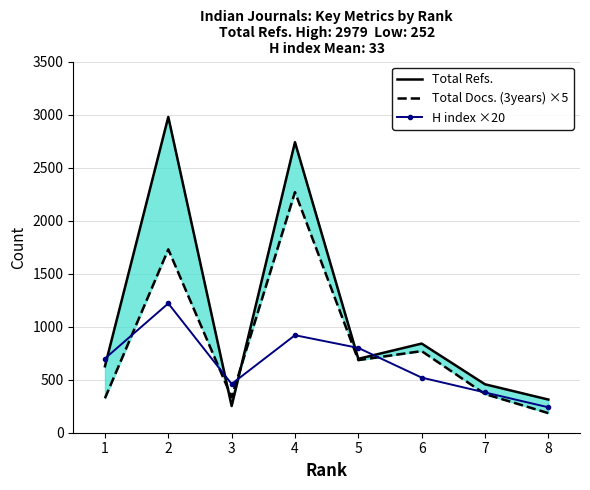

Reading right to left, list all the values displayed in this chart.

Total Refs.: 8=313	7=457	6=841	5=697	4=2741	3=252	2=2979	1=627
Total Docs. (3years) ×5: 8=185	7=365	6=770	5=685	4=2270	3=335	2=1730	1=325
H index ×20: 8=240	7=380	6=520	5=800	4=920	3=460	2=1220	1=700